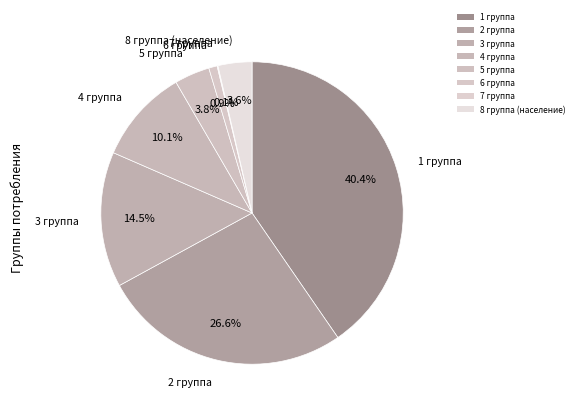

Count the number of slices in the pie.

8